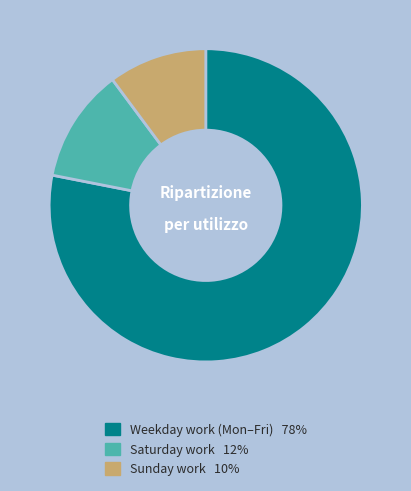

Is there any slice that represents more than half of the pie?

Yes